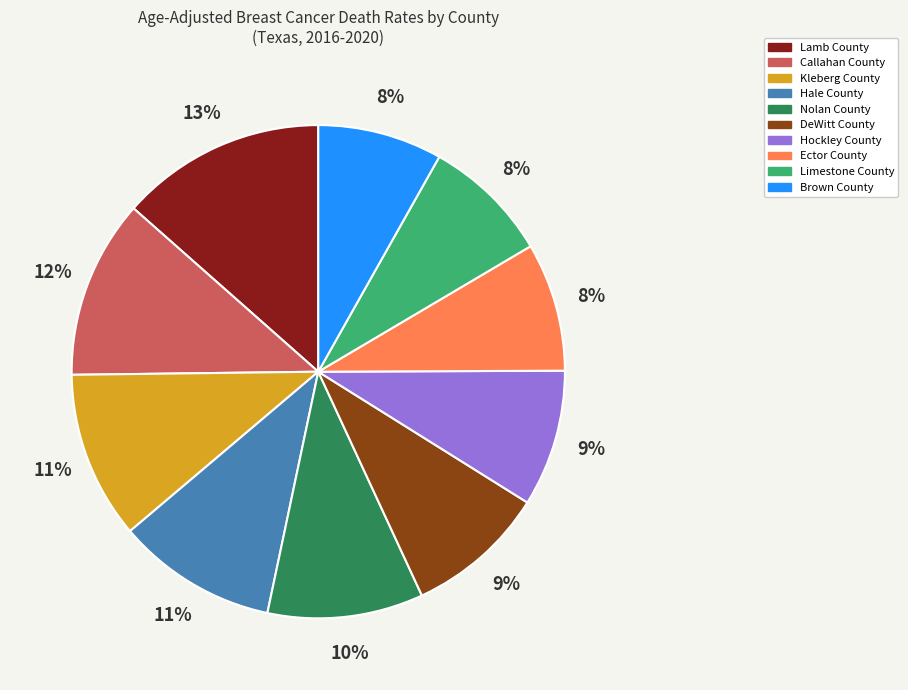

Between DeWitt County and Lamb County, which is larger?

Lamb County